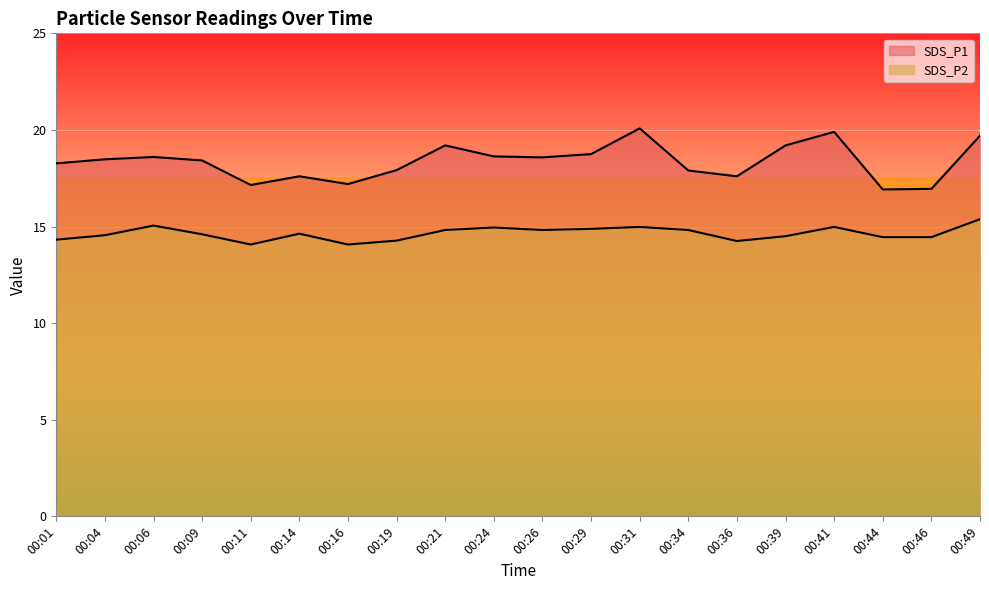

Between 00:01 and 00:29, which series saw the biggest shift?

SDS_P2